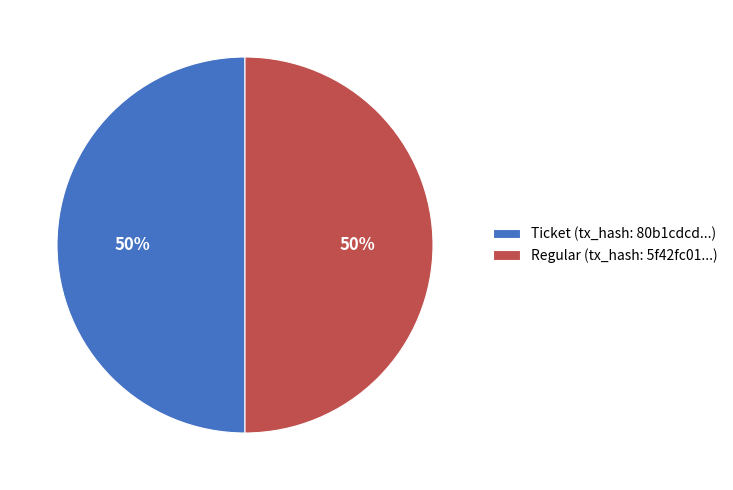

How many slices are in this pie chart?

2